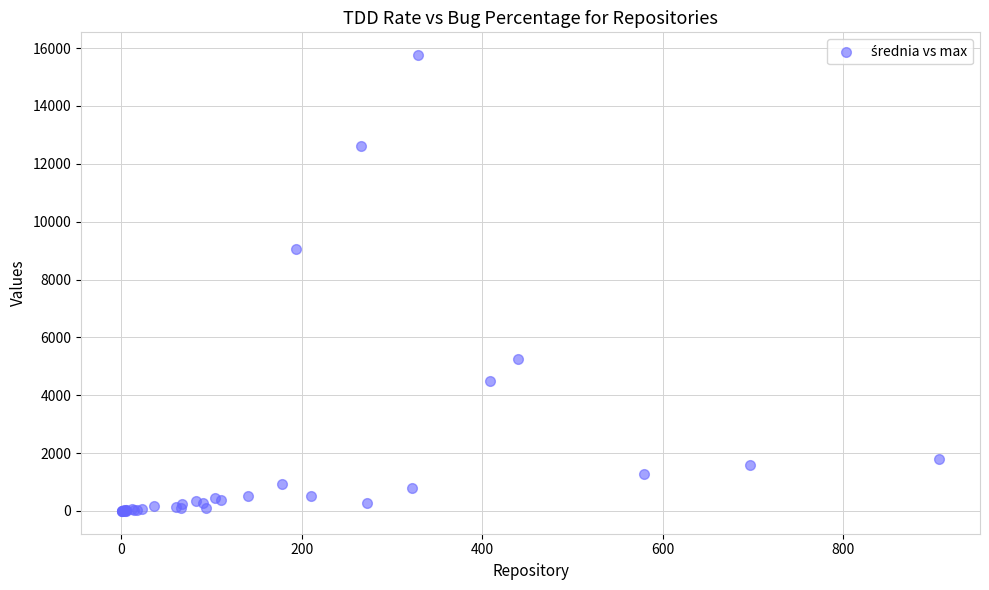

What Y value in the scatter plot is closest to 7879?

9058.0